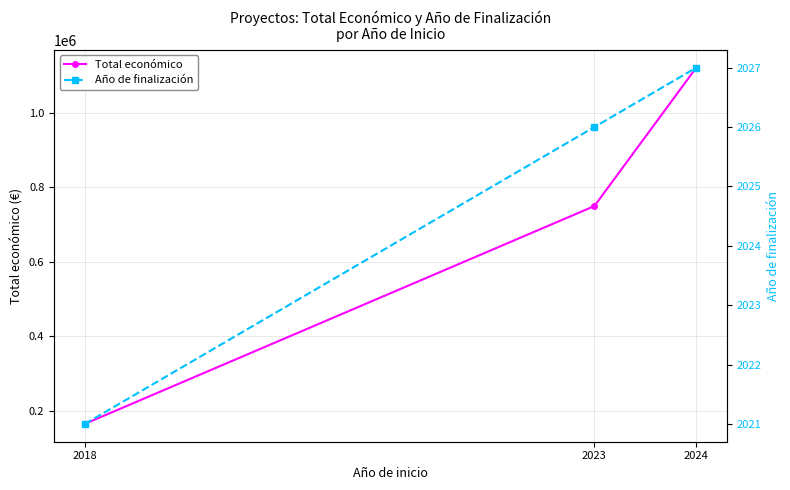

What is the value of the Año de finalización point at the 2nd from the left?

2026